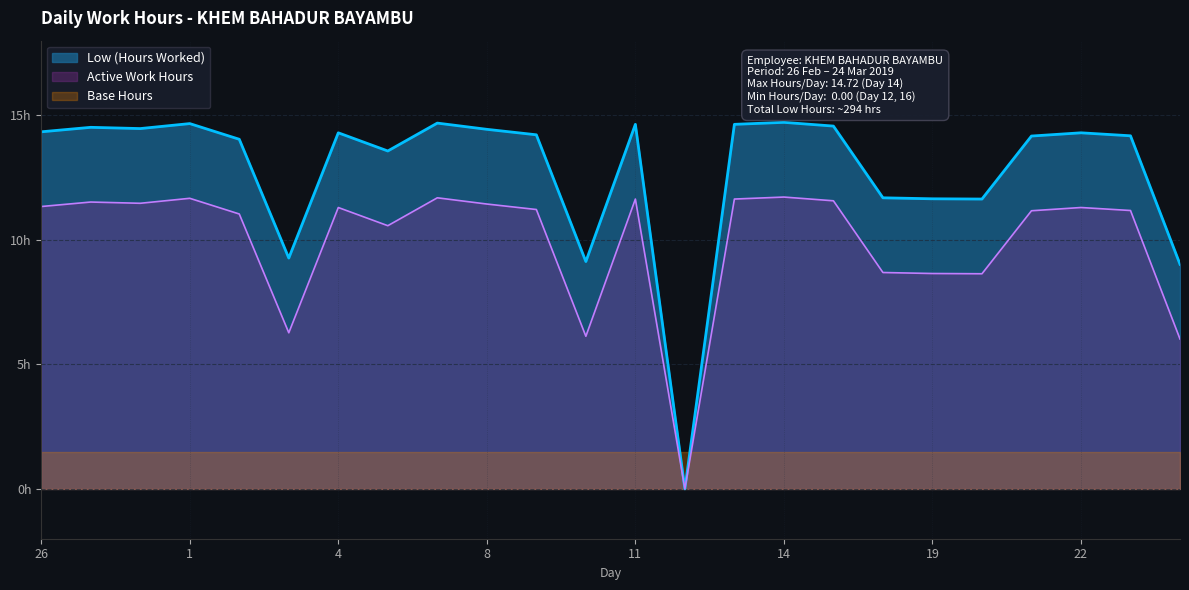

List the labels in order of value, smallest first.

12, 24, 10, 3, 20, 19, 18, 5, 2, 21, 23, 9, 4, 22, 26, 8, 28, 27, 15, 11, 13, 1, 6, 14